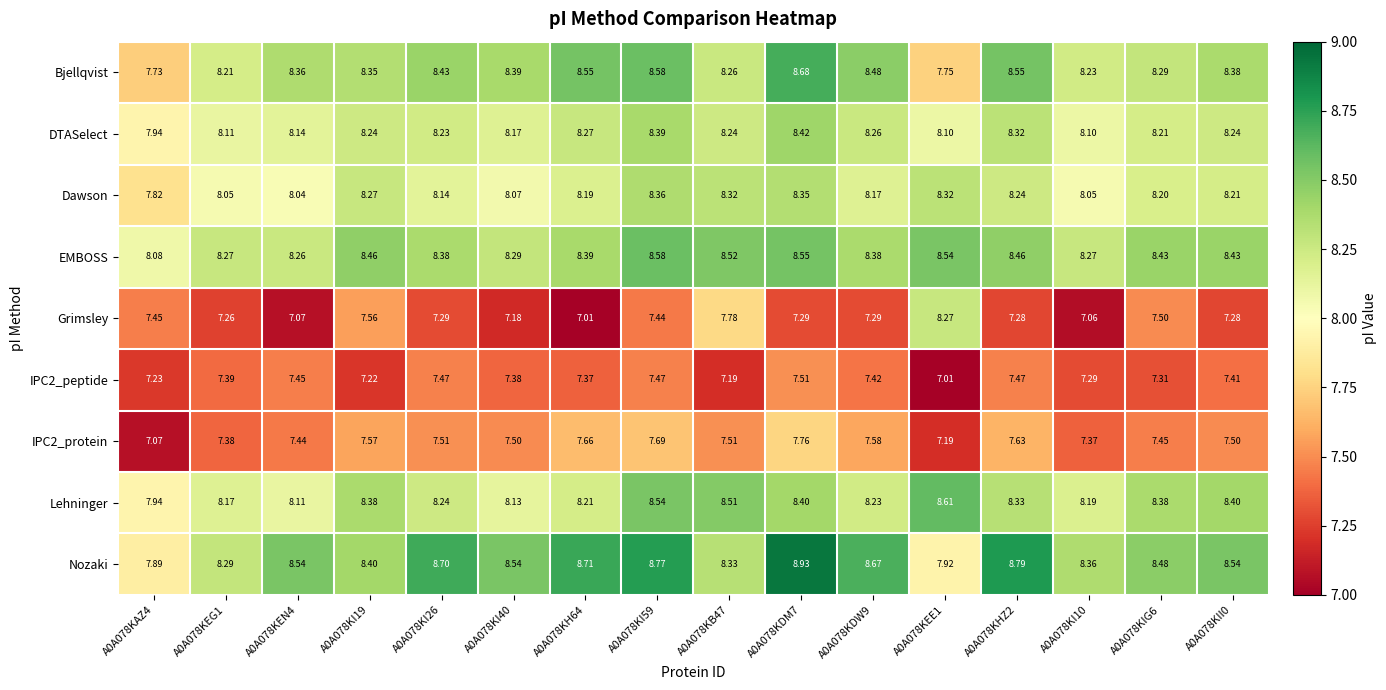

Which series changed the most between A0A078KEG1 and A0A078KDW9?

Nozaki